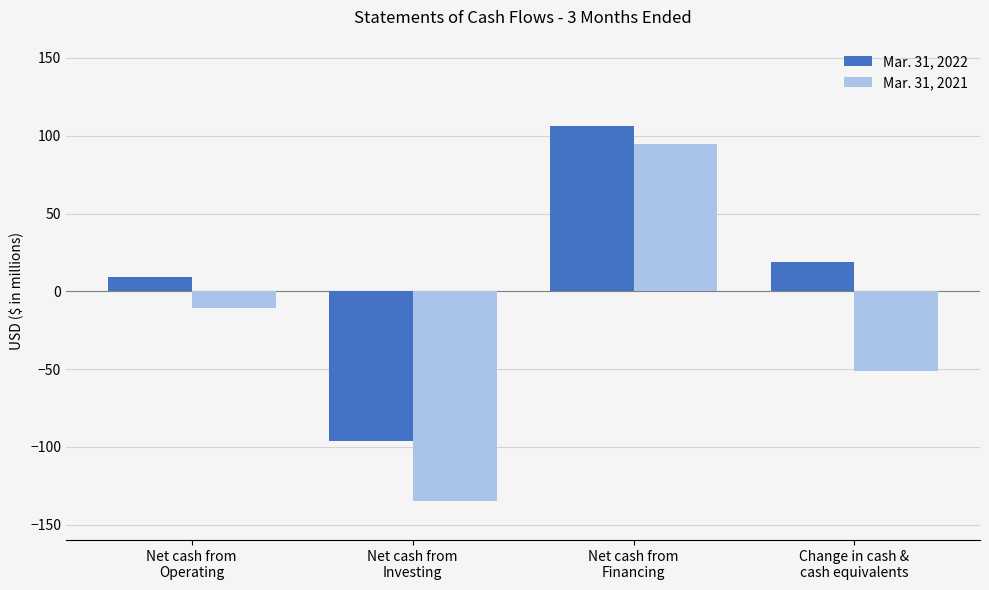

Which category has the highest value in the Mar. 31, 2022 series?

Net cash from
Financing